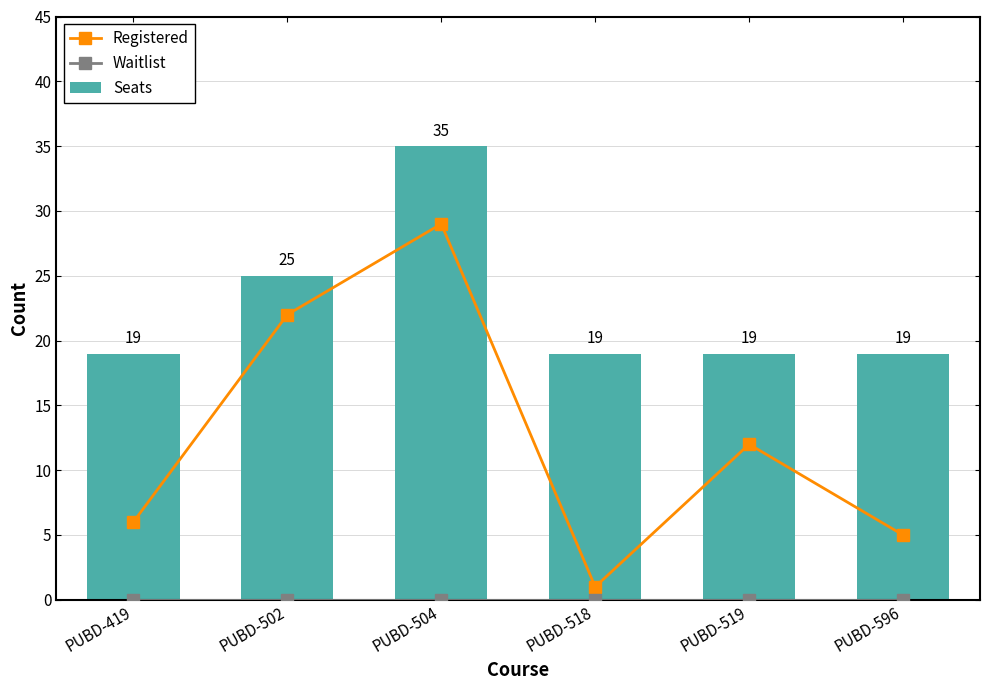

Does the chart contain stacked bars?

No